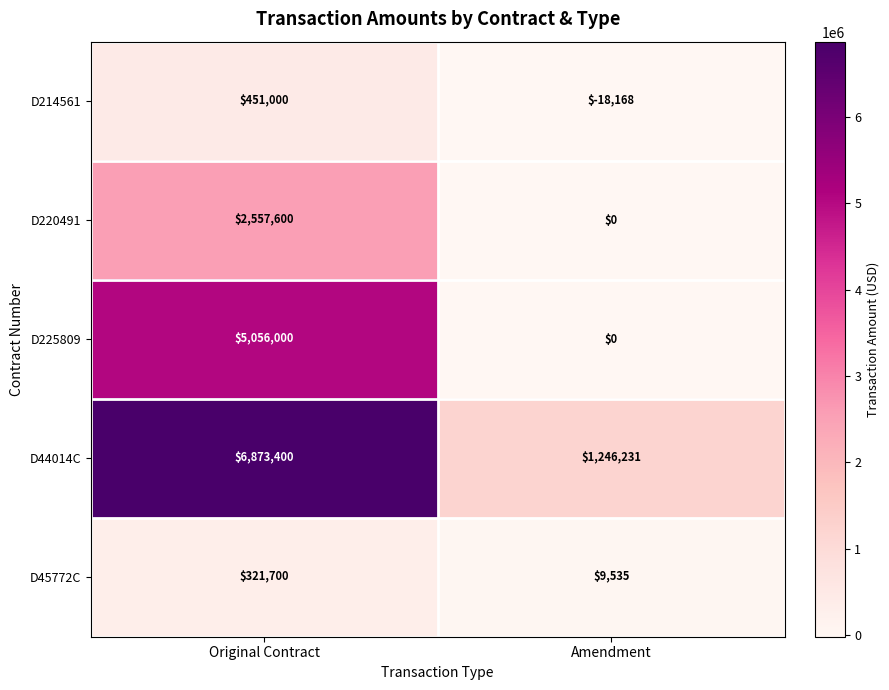

What is the total value across all series at Original Contract?

15259700